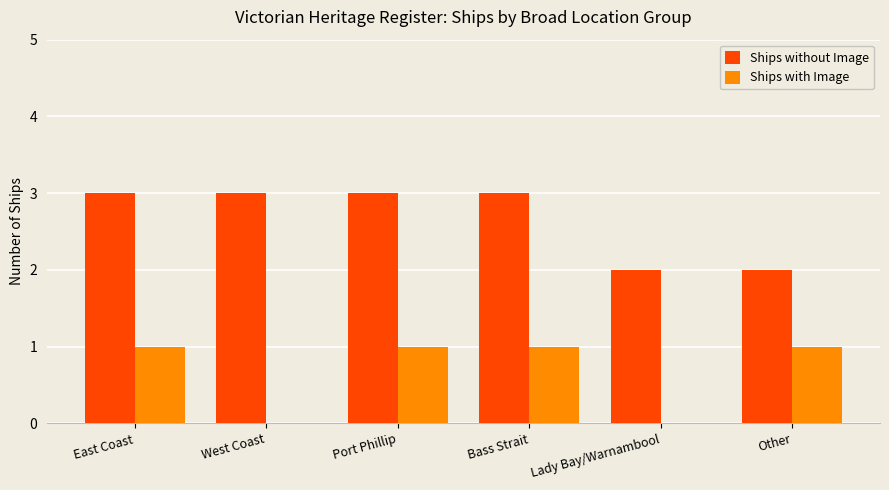

What is the greatest value displayed?

3